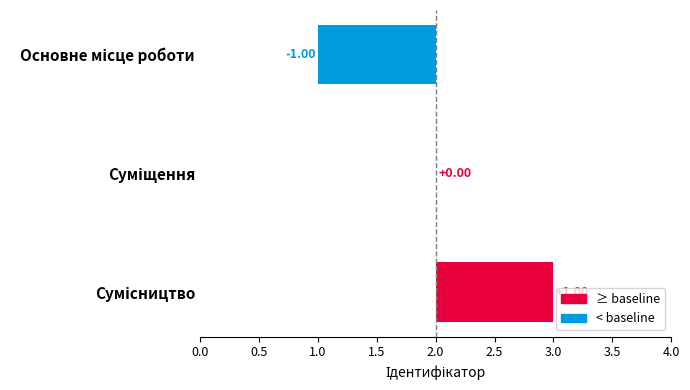

Are the bars horizontal?

Yes